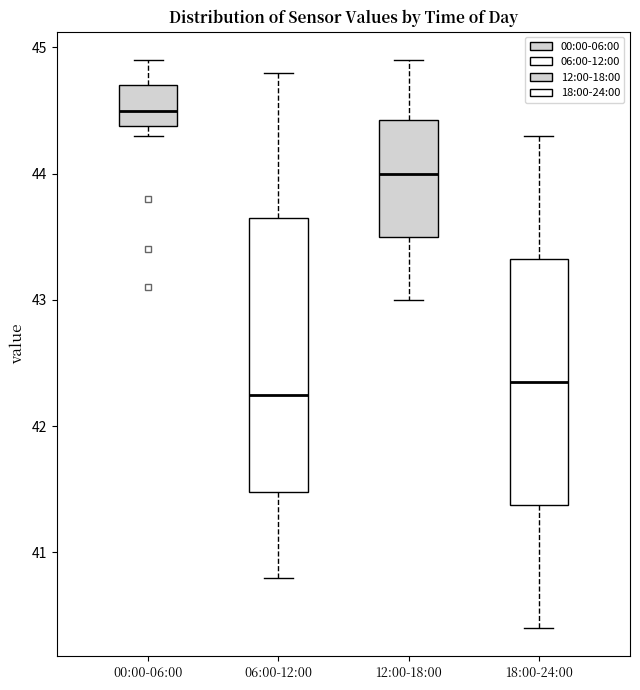

Where does the lower whisker of the box for 06:00-12:00 end on the y-axis? The values are not printed on the chart, so give them approximately, as read against the axis.

40.8